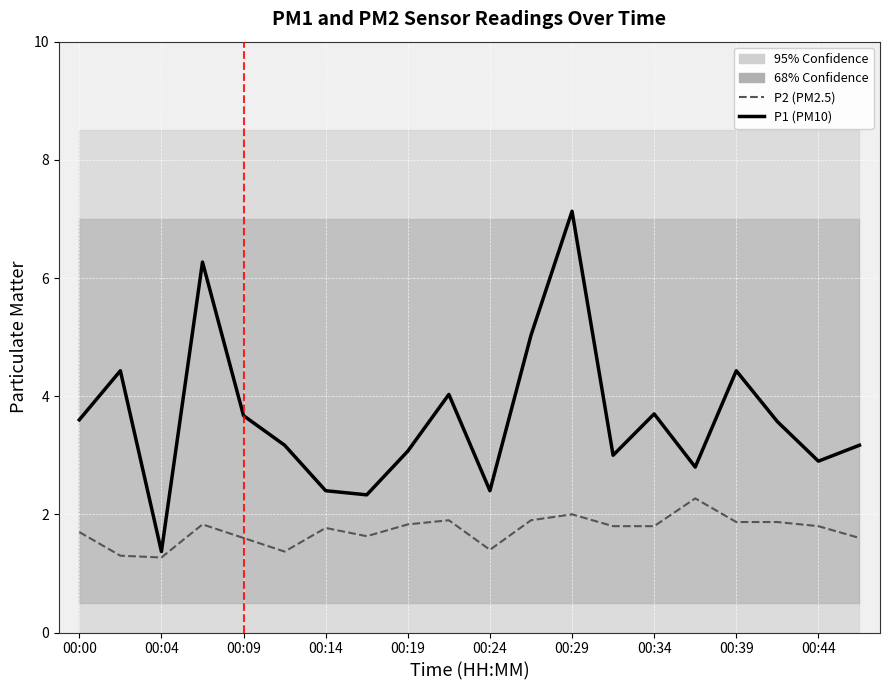

Reading left to right, what are all the values shown in this chart?

P1 (PM10): 3.6	4.4	1.4	6.3	3.7	3.2	2.4	2.3	3.1	4.0	2.4	5.0	7.1	3.0	3.7	2.8	4.4	3.6	2.9	3.2
P2 (PM2.5): 1.7	1.3	1.3	1.8	1.6	1.4	1.8	1.6	1.8	1.9	1.4	1.9	2.0	1.8	1.8	2.3	1.9	1.9	1.8	1.6